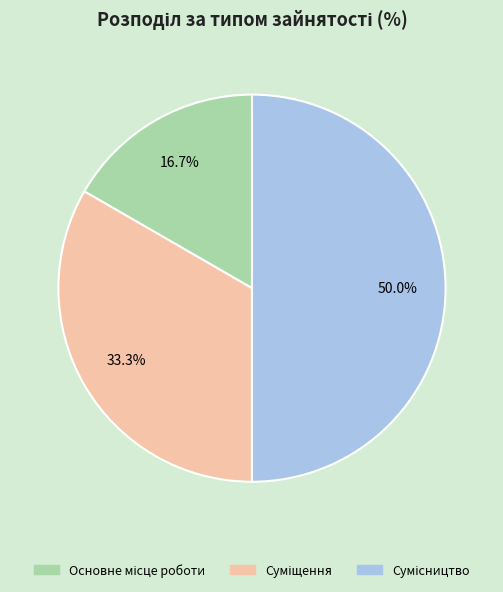

Which category has the smallest portion of the pie?

Основне місце роботи